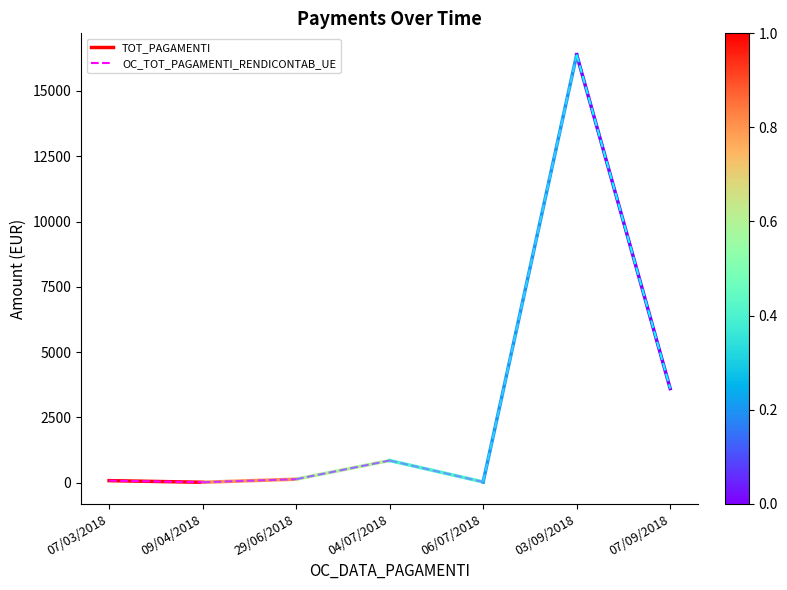

At which category is the sum across all series the highest?

07/03/2018